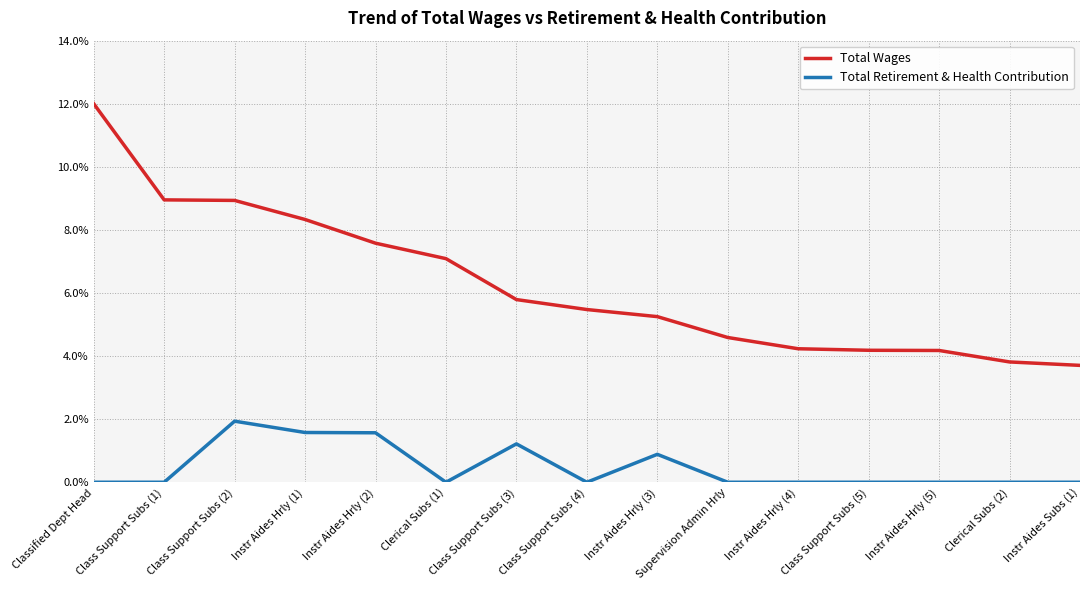

True or false: Total Retirement & Health Contribution and Total Wages intersect in this chart.

False